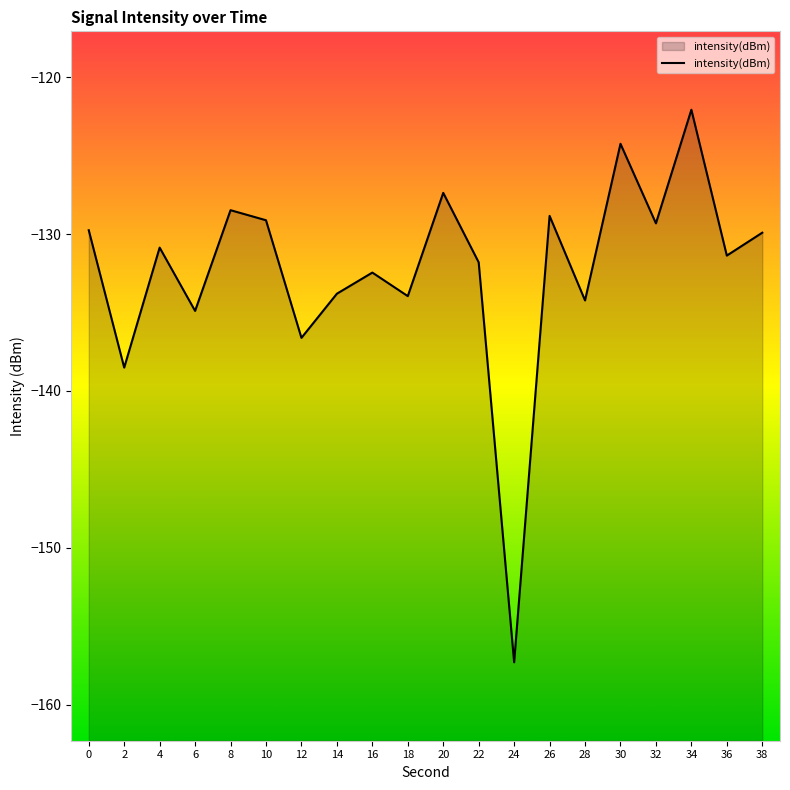

Which category has the highest value across all series?

34